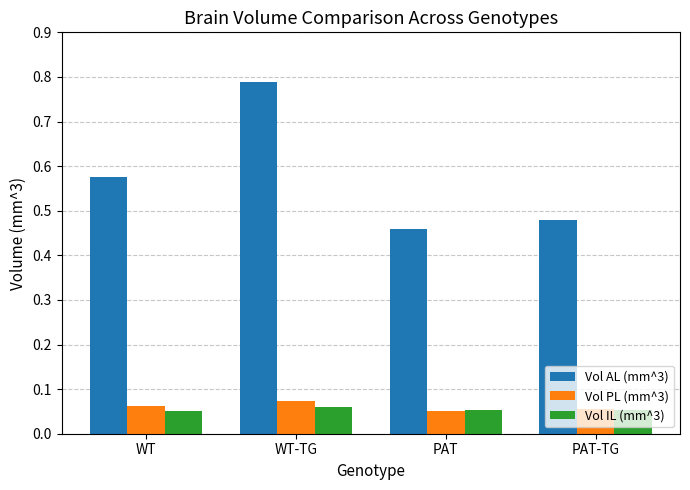

What is the sum of all Vol AL (mm^3) values?

2.3